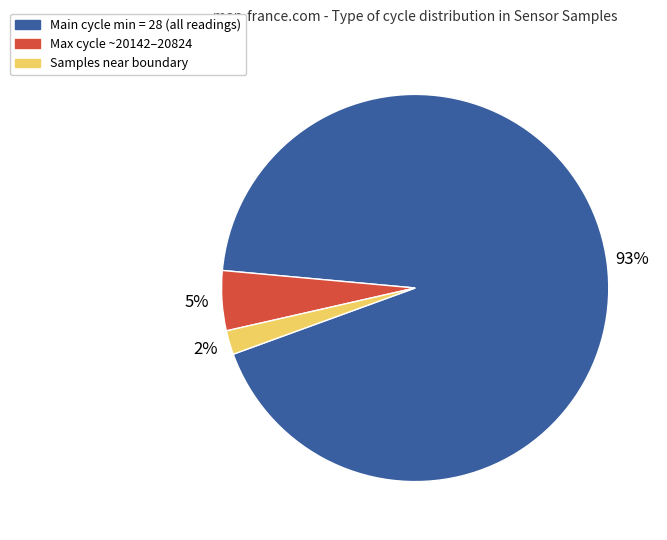

How many slices are in this pie chart?

3